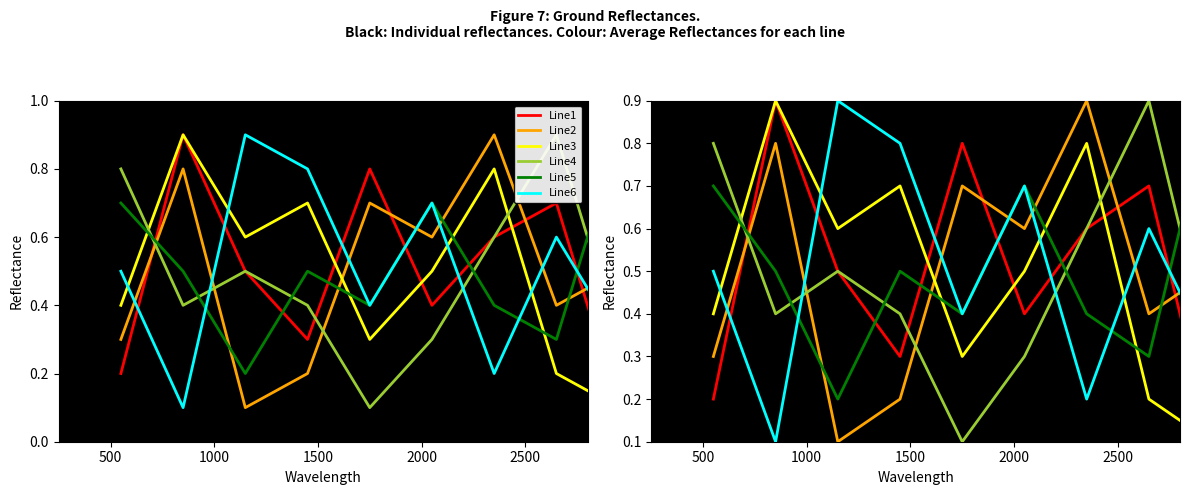

At how many categories does at least one series exceed 0?

9